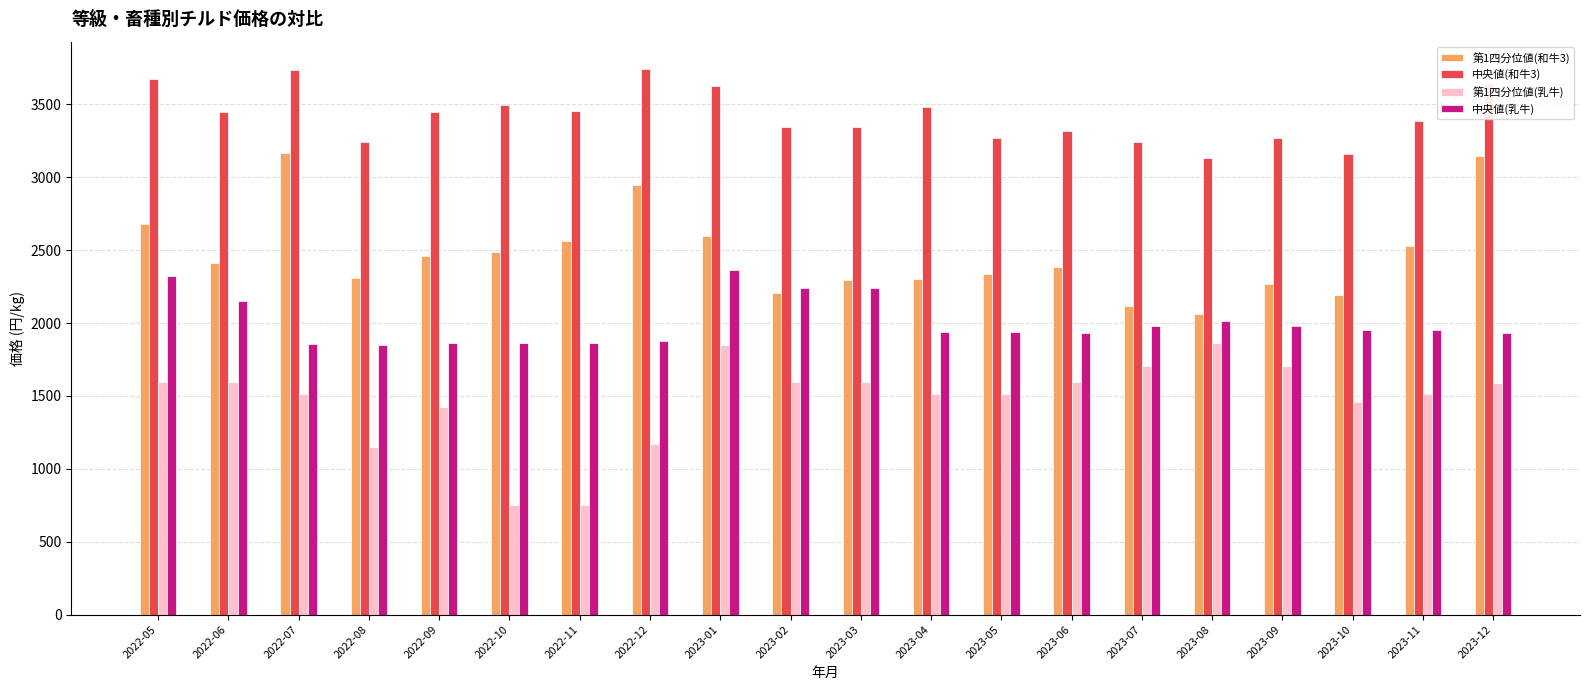

What is the average value of the 中央値(和牛3) series?

3423